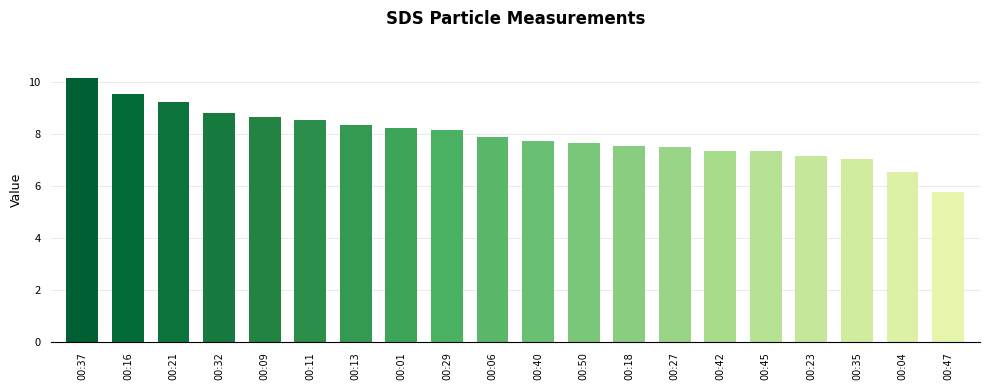

What is the sum of the values at 00:40 and 00:23?

14.8